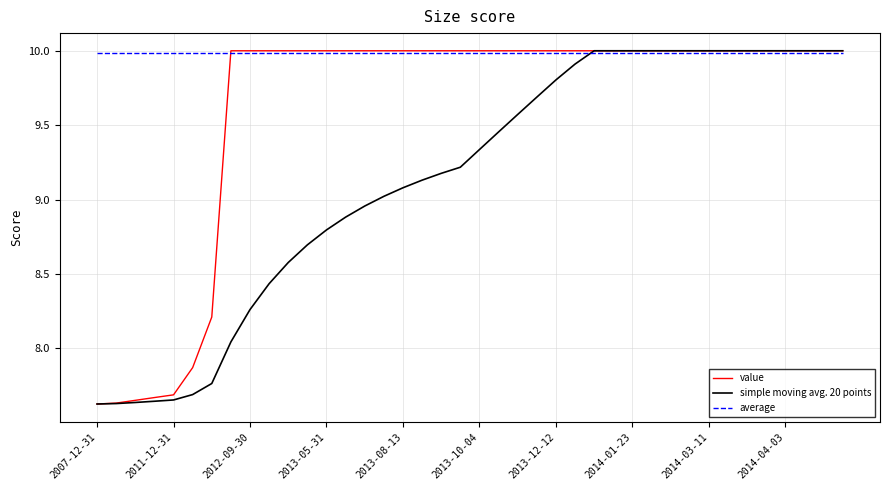

Is this an area chart (filled region under the line)?

No